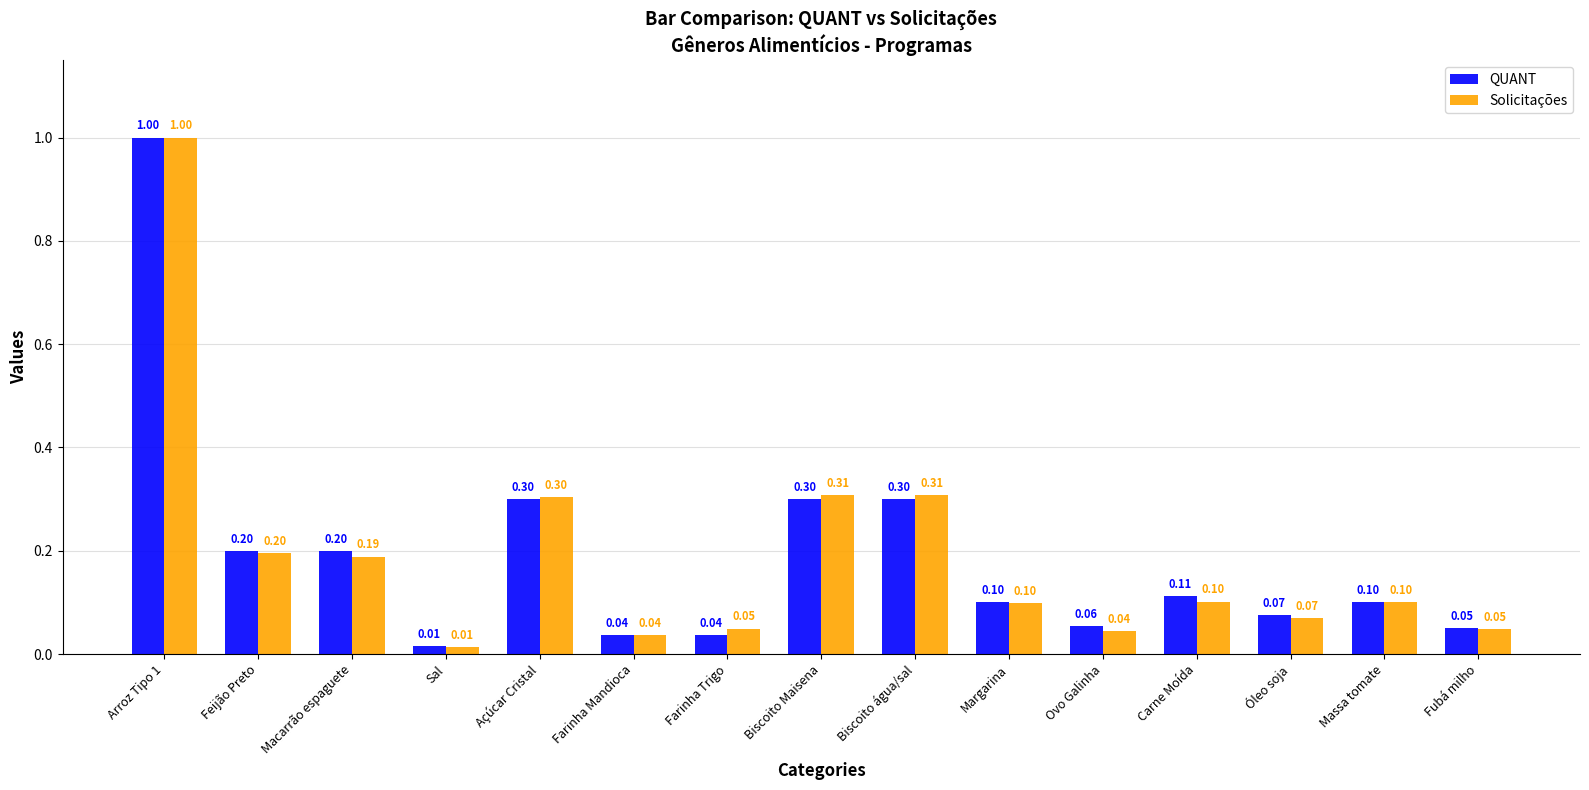

What is the sum of the QUANT values at Açúcar Cristal and Carne Moída?

0.4